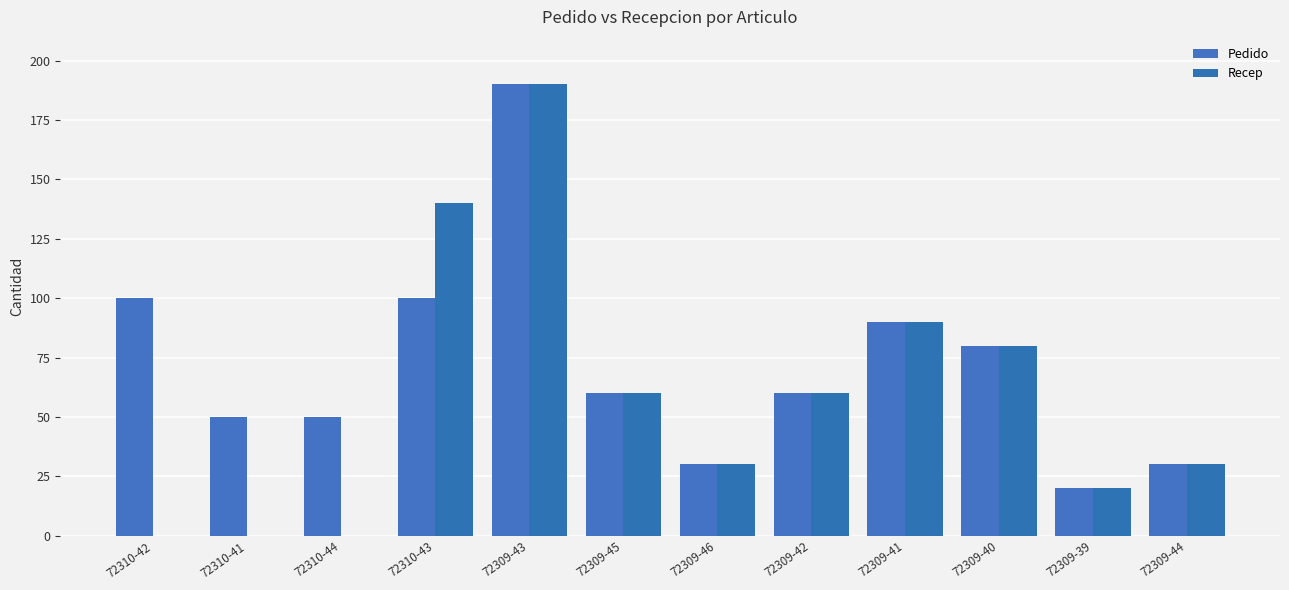

The Recep series shows 218 at 72310-43. True or false?

False